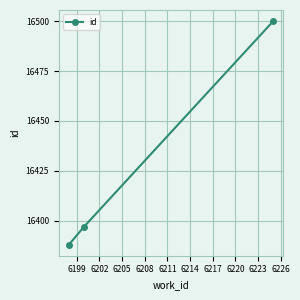

What is the difference between the second highest and minimum values?

9